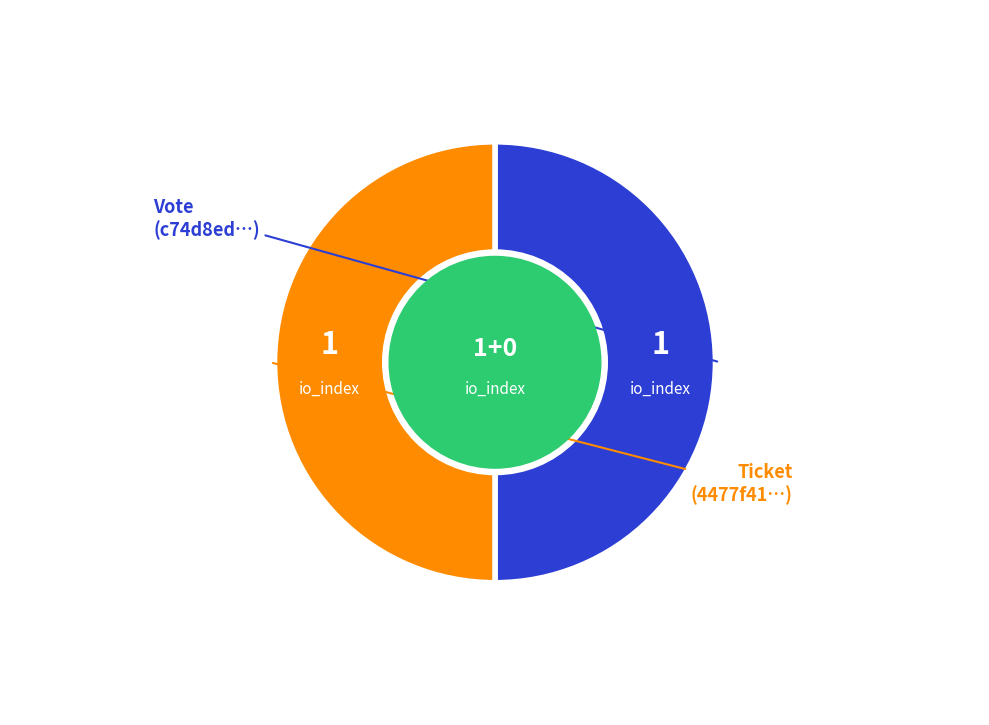

Approximately how many times larger is the value at Ticket compared to Vote?

1.0